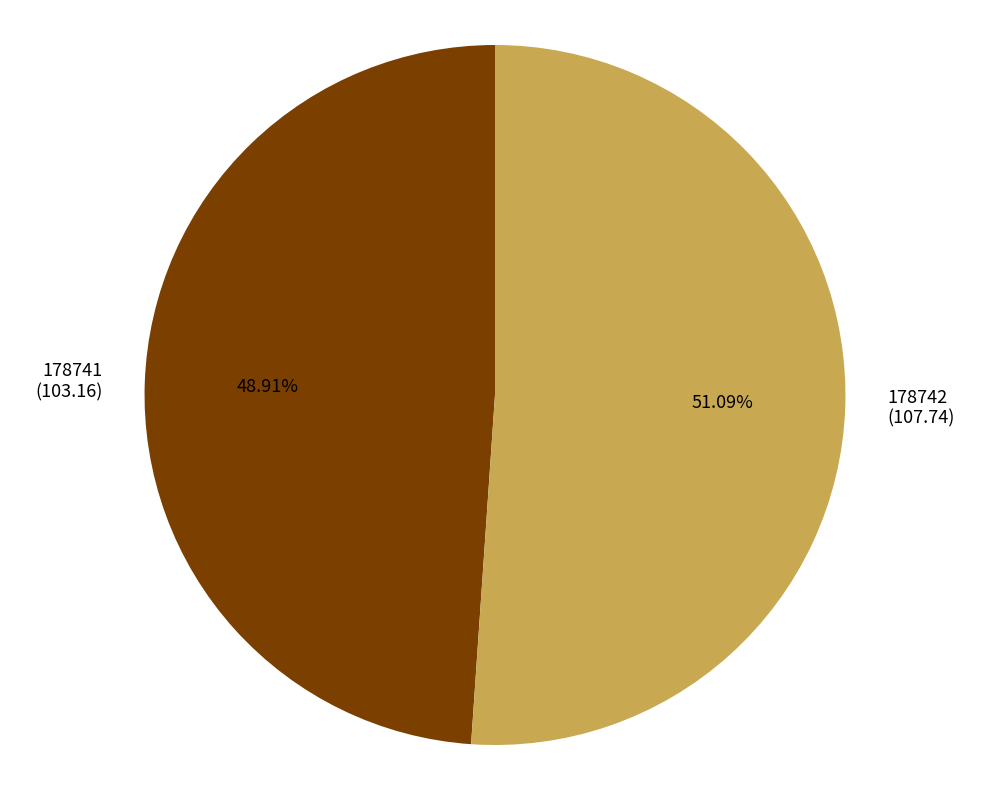

To the nearest percent, what is the combined percentage of 178742 and 178741?

100%